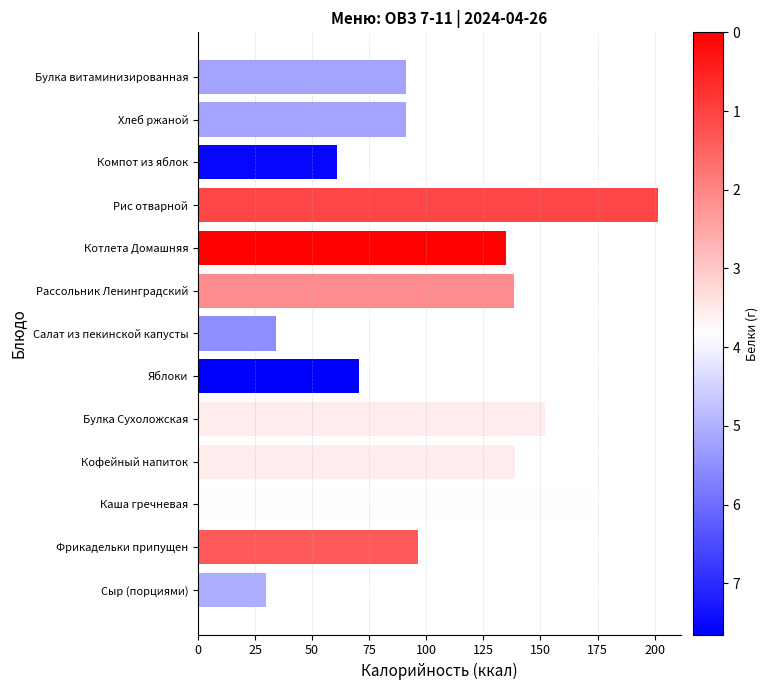

At which label is the value closest to 115?

Фрикадельки припущен